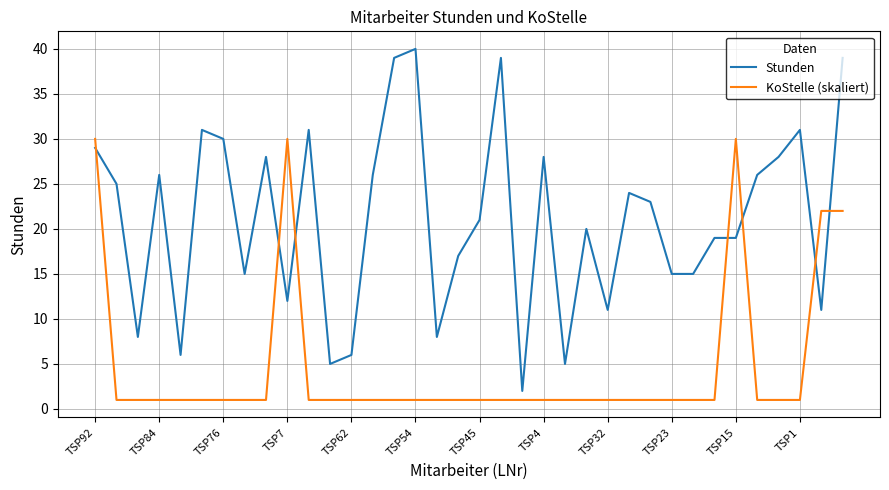

How many distinct data groups are displayed?

2